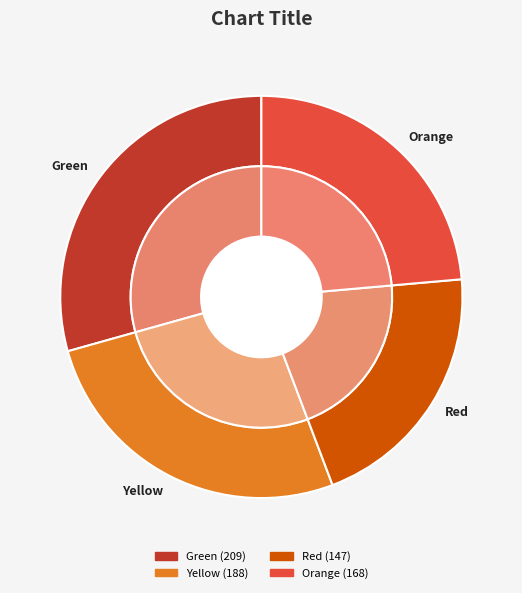

To the nearest percent, what percentage of the pie is Green?

29%